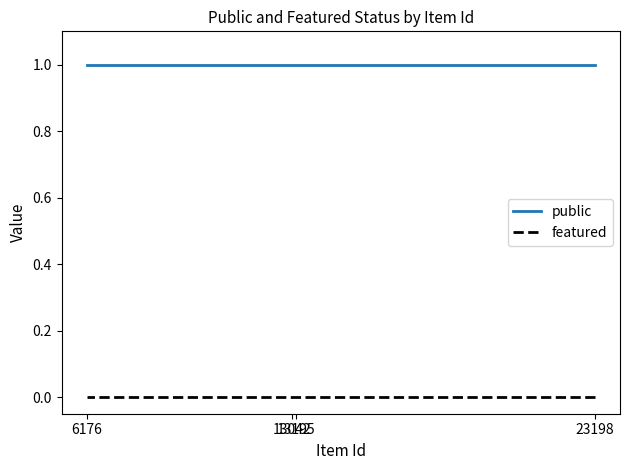

True or false: public and featured intersect in this chart.

False